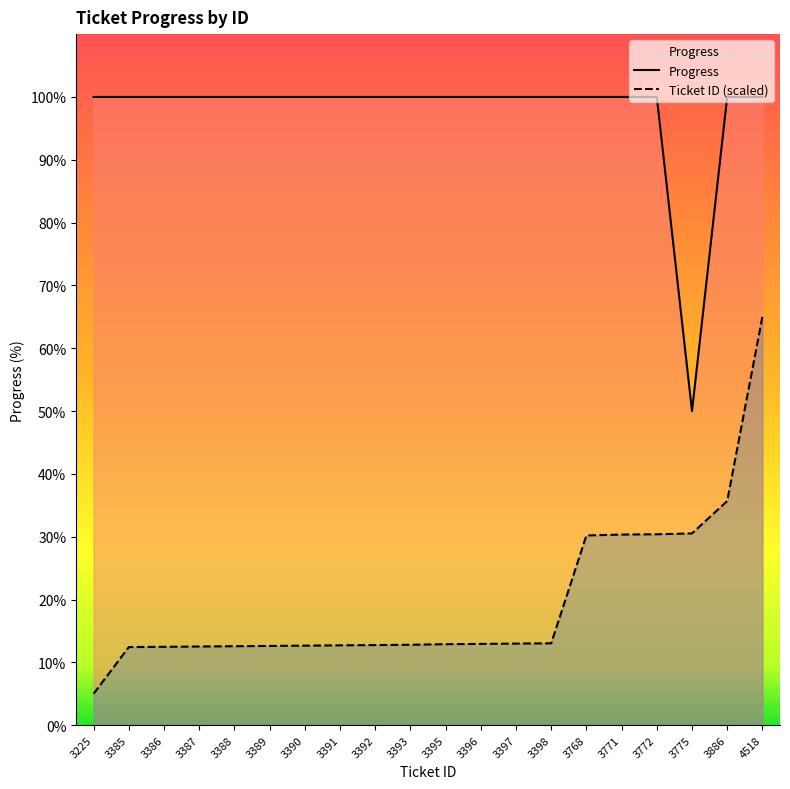

Between 3385 and 3398, which is larger?

3385